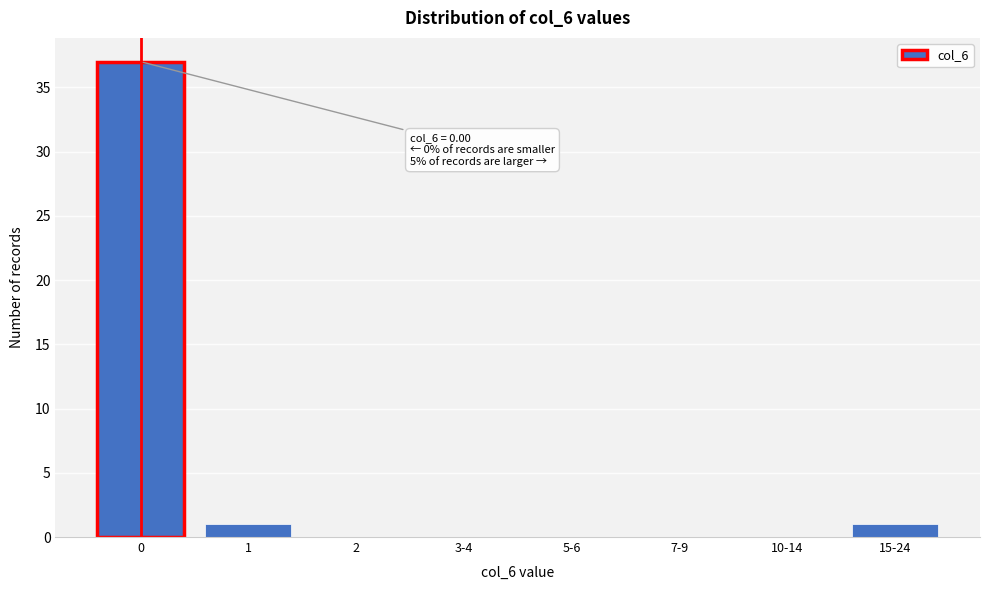

Reading right to left, transcribe all the data shown in this chart.

15-24=1	10-14=0	7-9=0	5-6=0	3-4=0	2=0	1=1	0=37